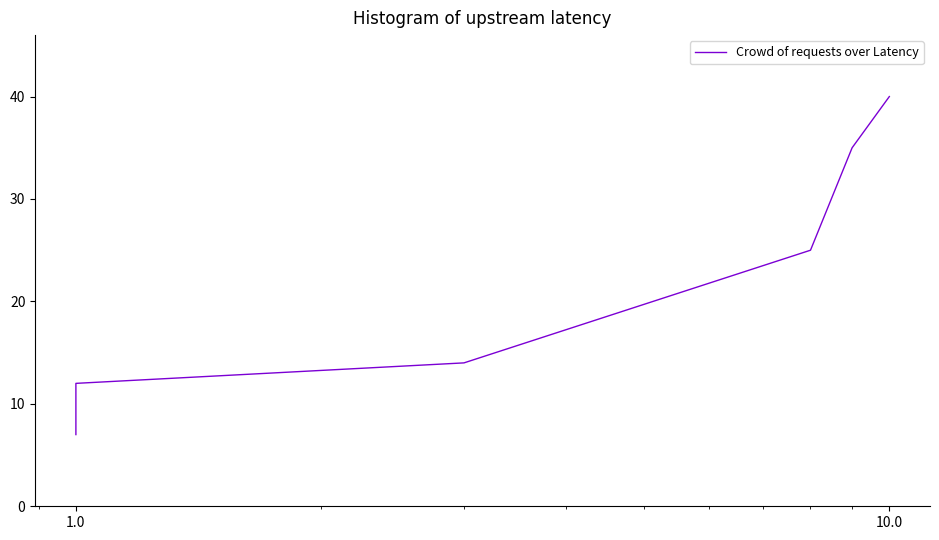

What is the minimum value shown in the chart?

7